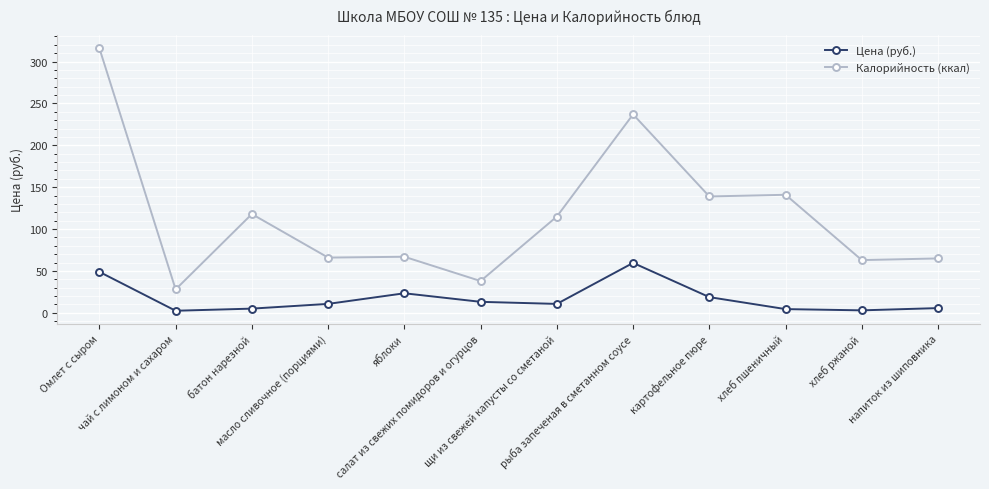

Is it true that Цена (руб.) equals 4.5 at хлеб пшеничный?

True